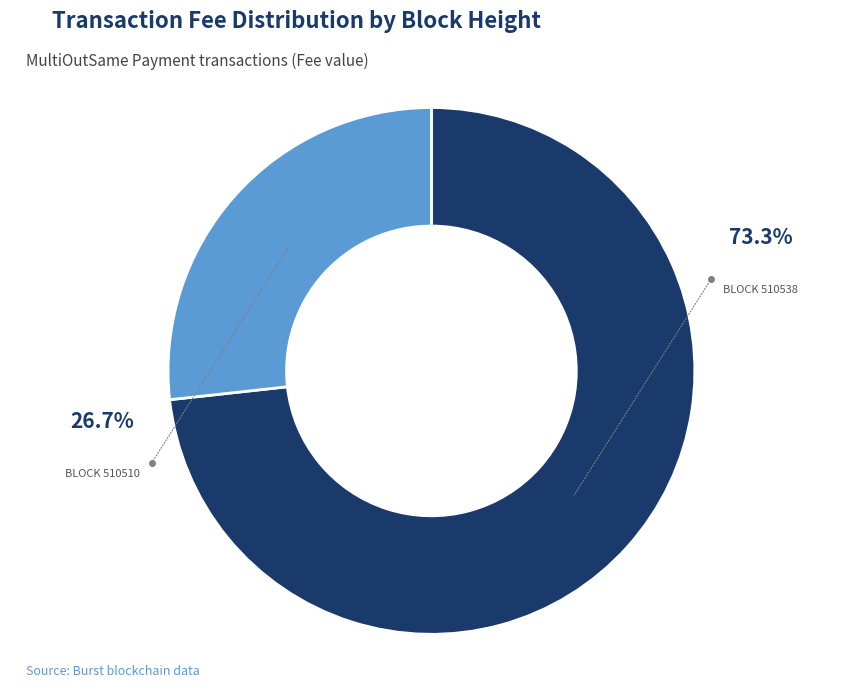

To the nearest percent, what is the average slice percentage?

50%